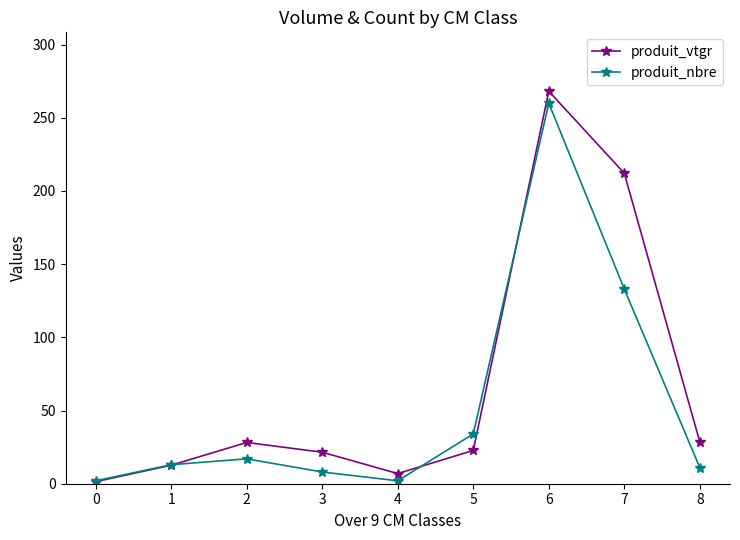

Which series has the widest spread of values?

produit_vtgr